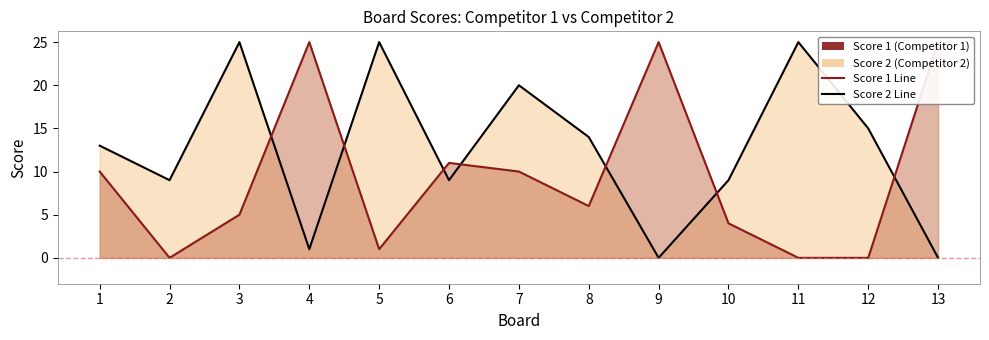

Rank the categories by Score 1 Line value from highest to lowest.

4, 9, 13, 6, 1, 7, 8, 3, 10, 5, 2, 11, 12